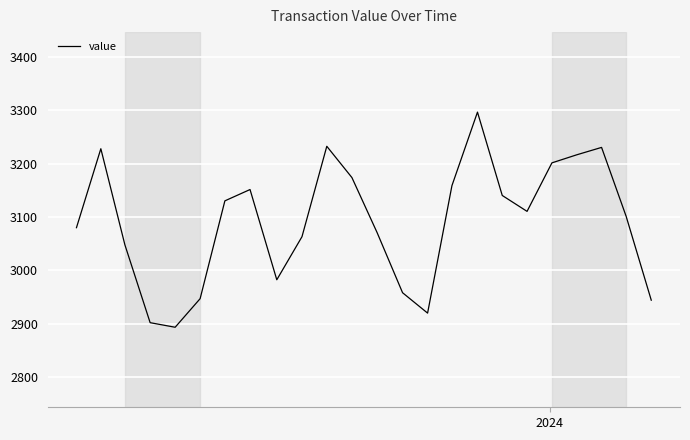

What is the greatest value displayed?

3296.6